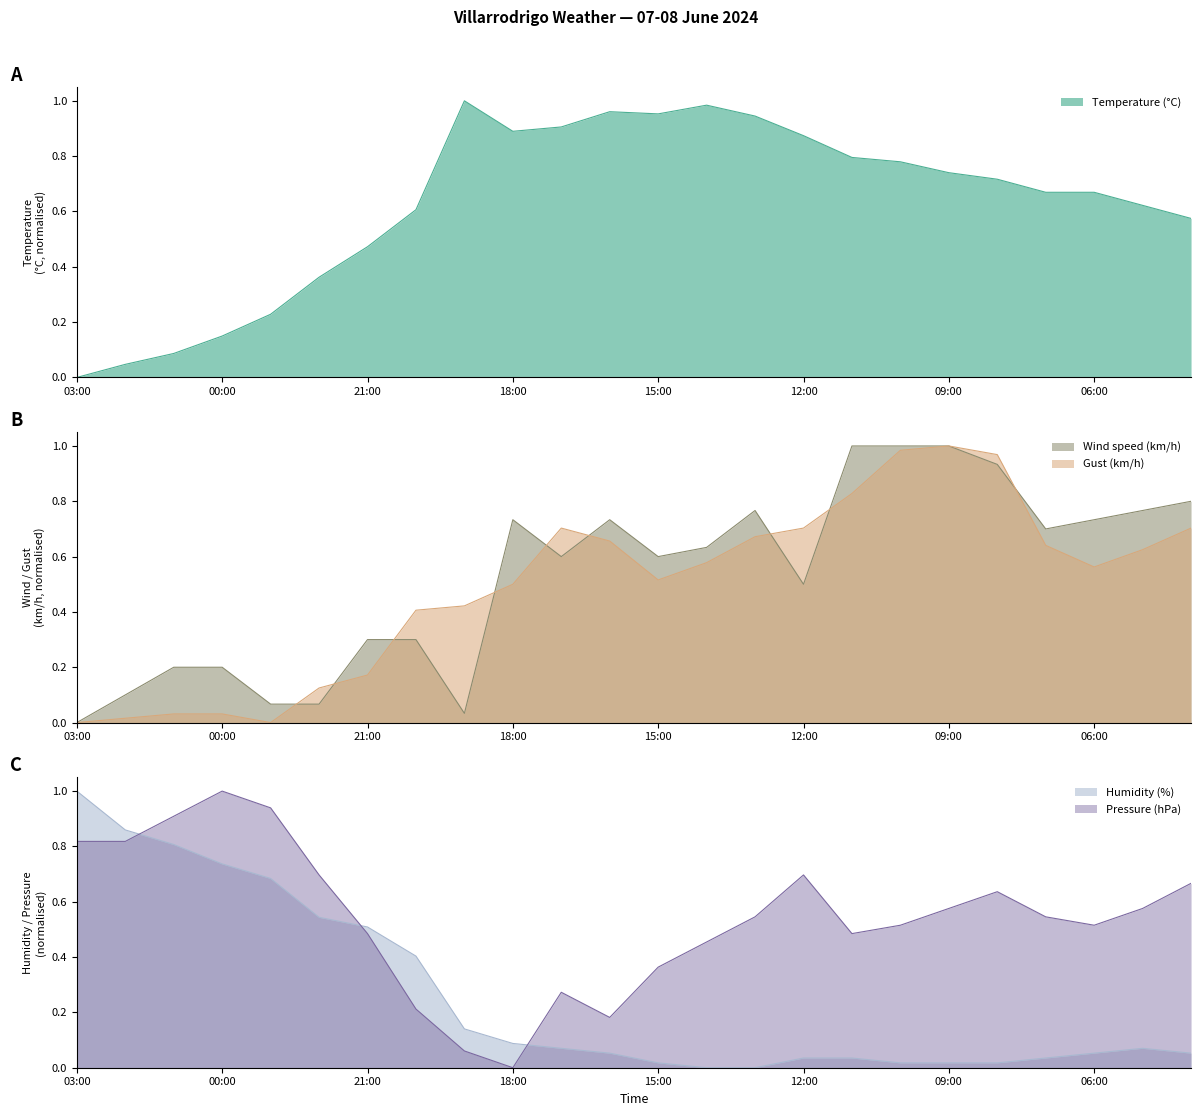

What is the label of the 4th point from the left?

00:00